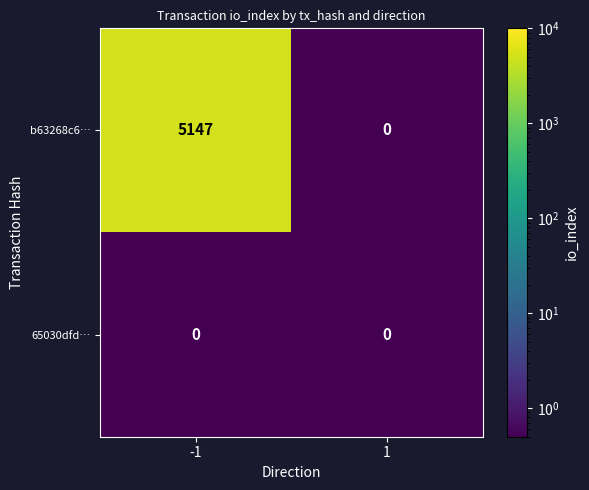

Reading left to right, what are all the values shown in this chart?

b63268c6…: 5147	0
65030dfd…: 0	0